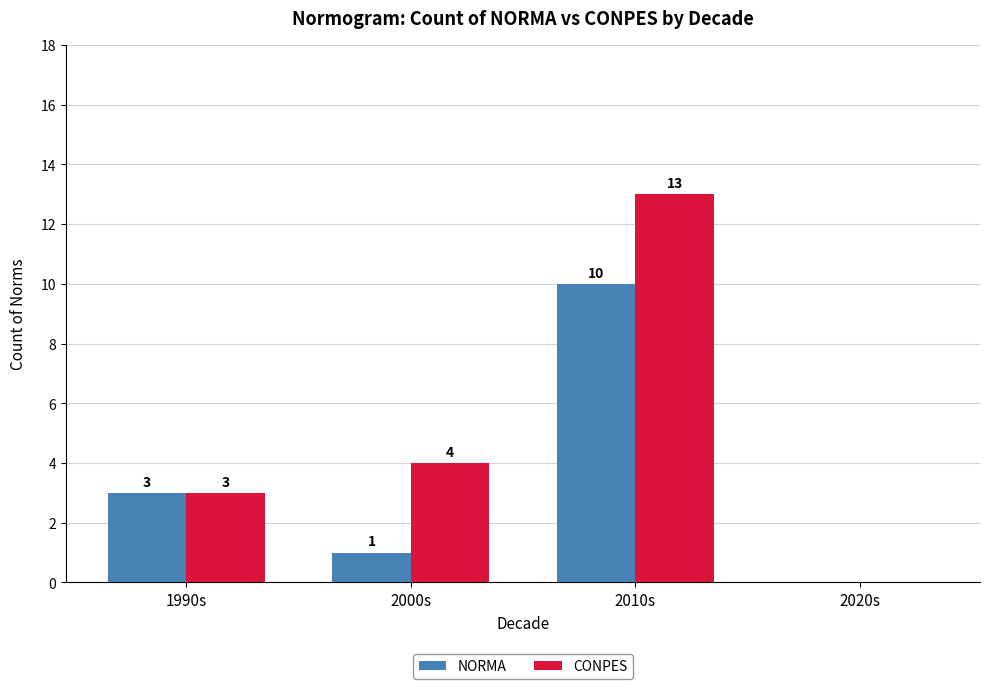

What is the maximum value shown in the chart?

13